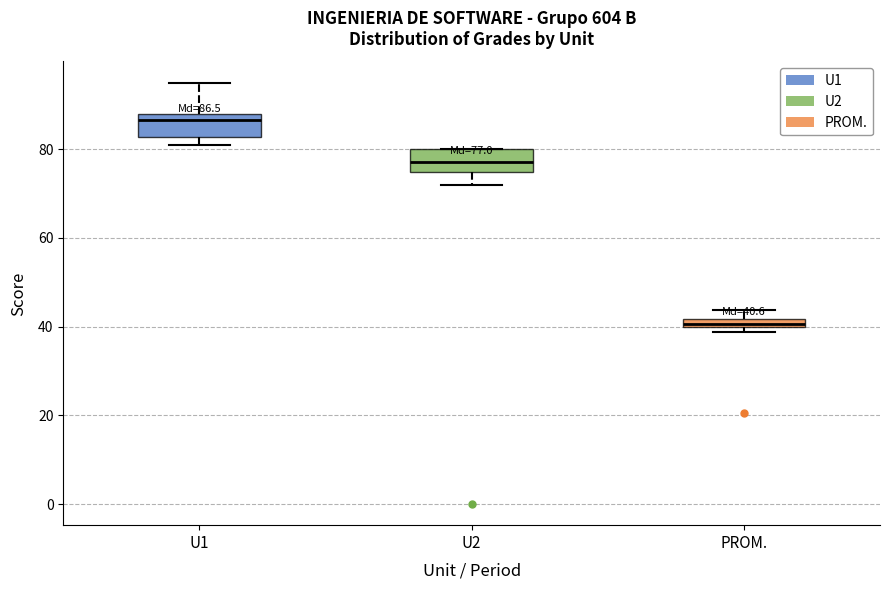

Which box has the highest median line?

U1